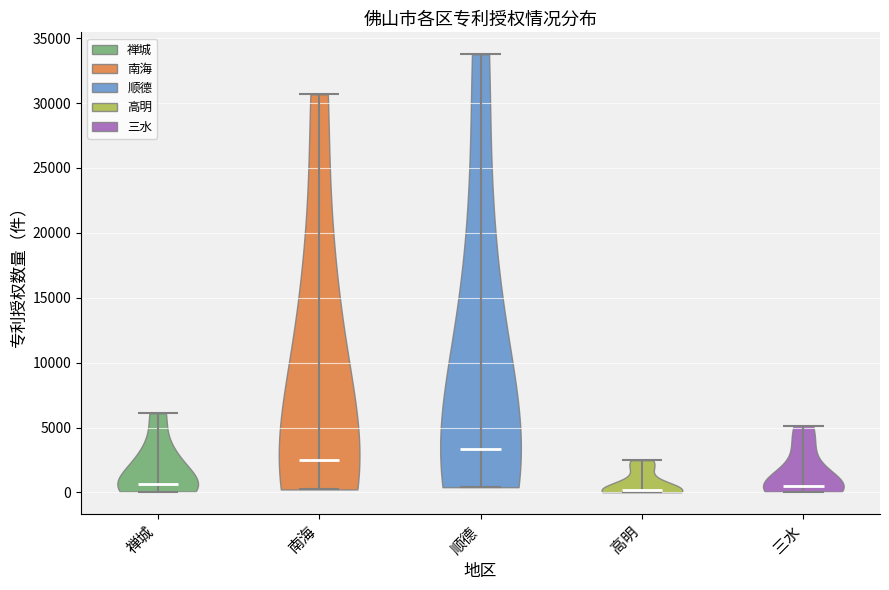

Which violin has the highest median line?

顺德